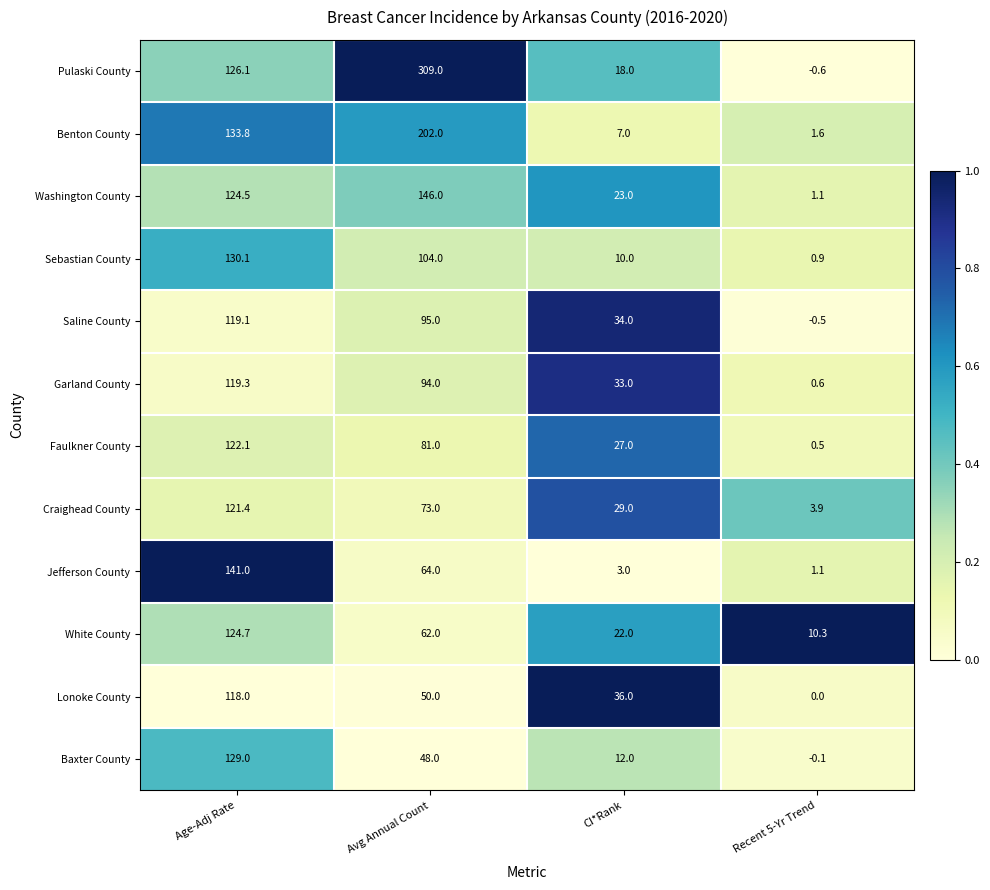

At which label is Sebastian County closest to 65?

Avg Annual Count